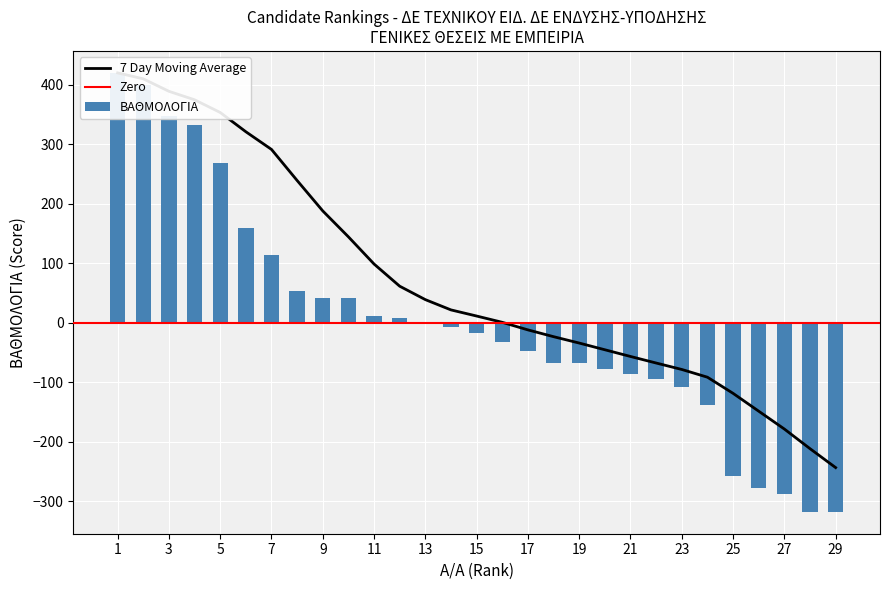

Rank the series at 16 from highest to lowest value.

7 Day Moving Average, ΒΑΘΜΟΛΟΓΙΑ